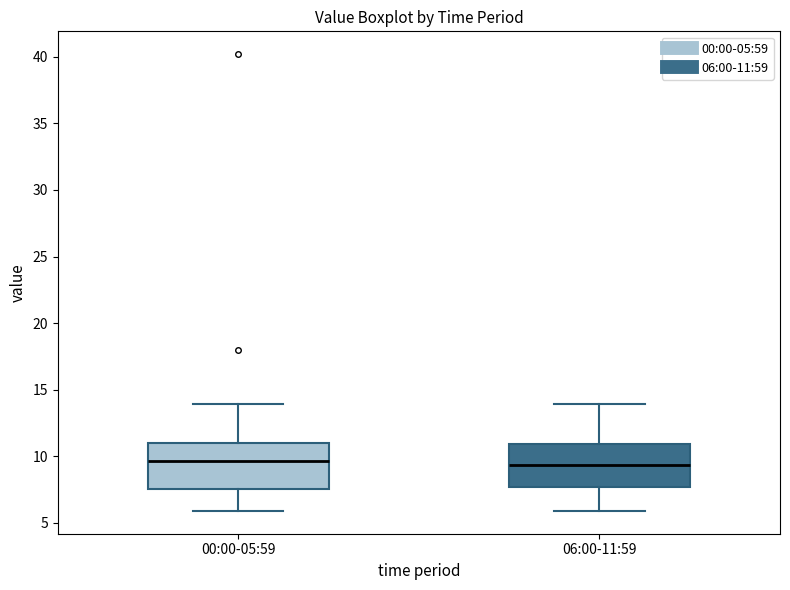

Reading left to right, transcribe this box plot: for each box, give where its median line is, the range the box spans, and where its two whiskers end, as read against the y-axis. The values are not printed on the chart, so give them approximately, as read against the axis.

00:00-05:59: median 9.5, box 7.5 to 11.0, whiskers 6.0 to 14.0
06:00-11:59: median 9.5, box 7.5 to 11.0, whiskers 6.0 to 14.0